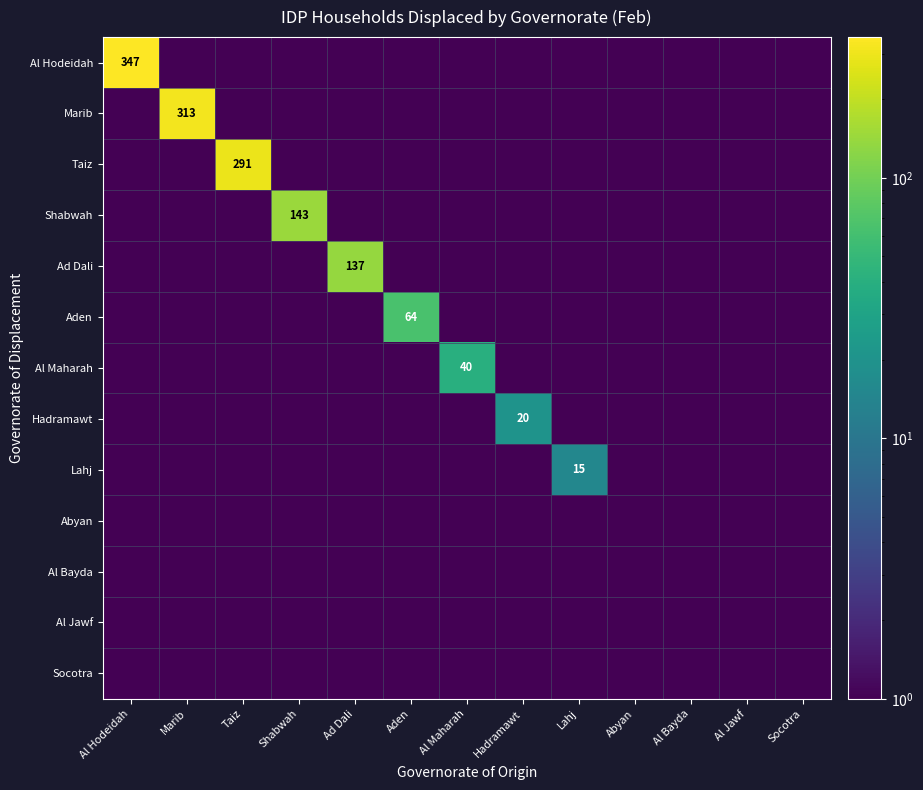

What is the total value across all series at Taiz?

292.2